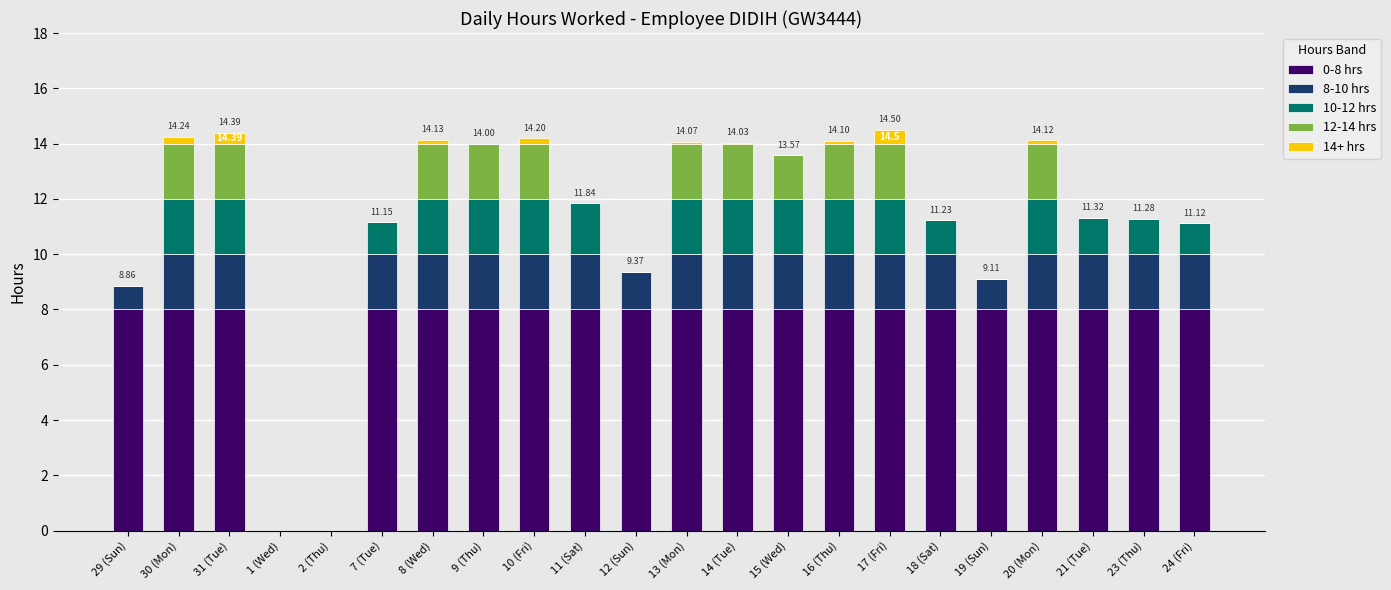

What is the sum of all 0-8 hrs values?

160.0